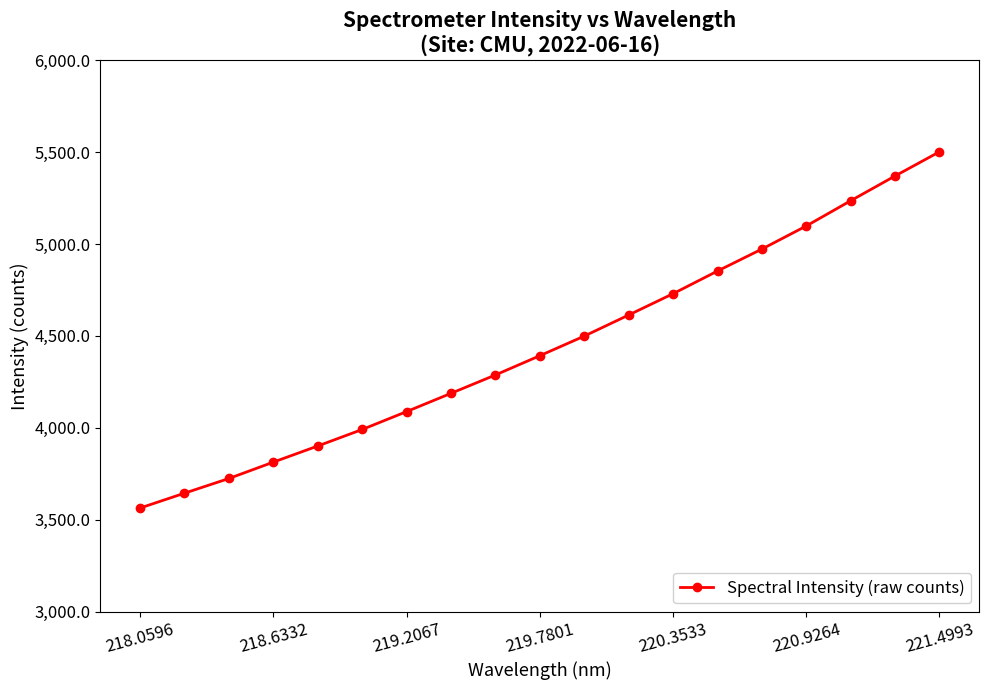

What is the maximum value shown in the chart?

5501.7